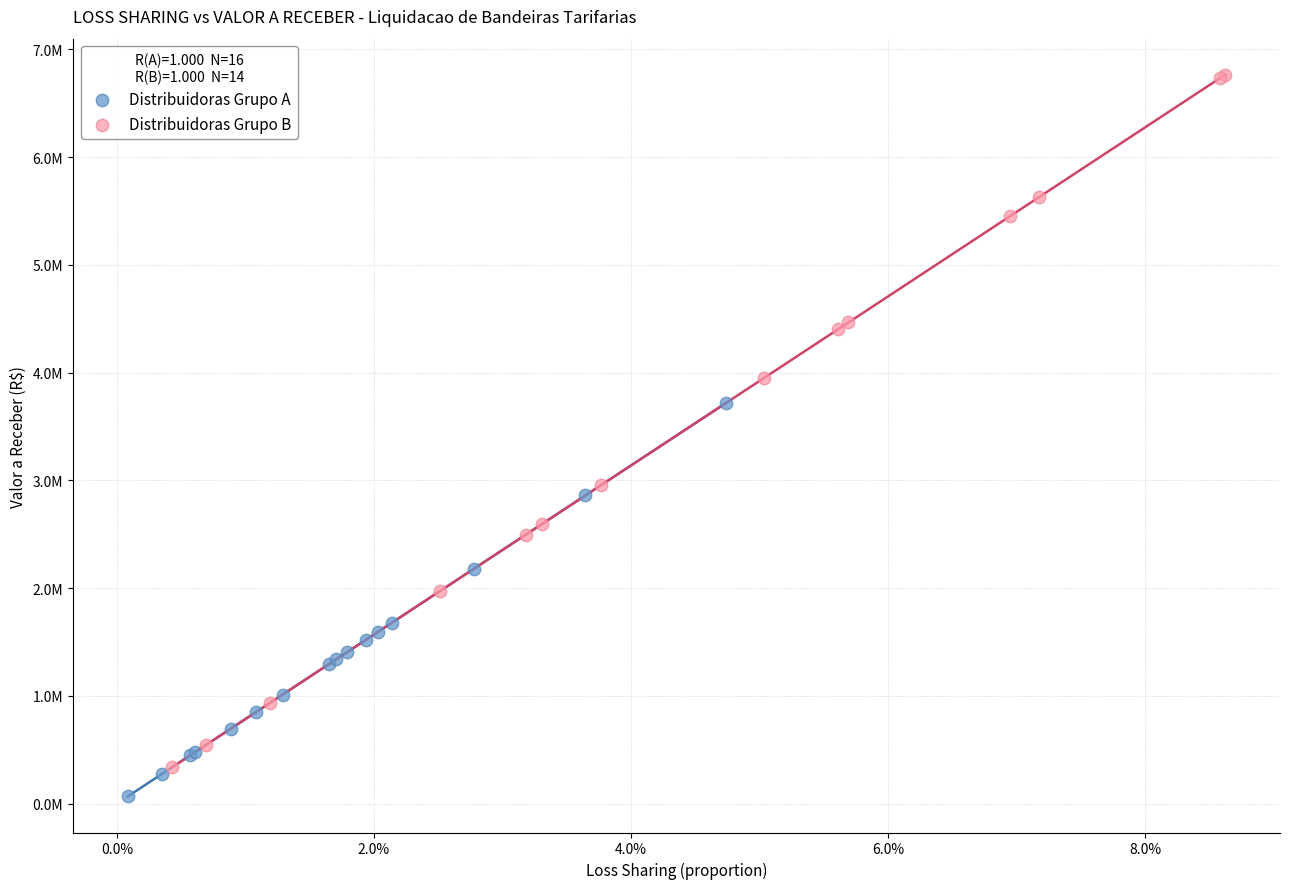

Which series contains the highest Y value?

Distribuidoras Grupo B